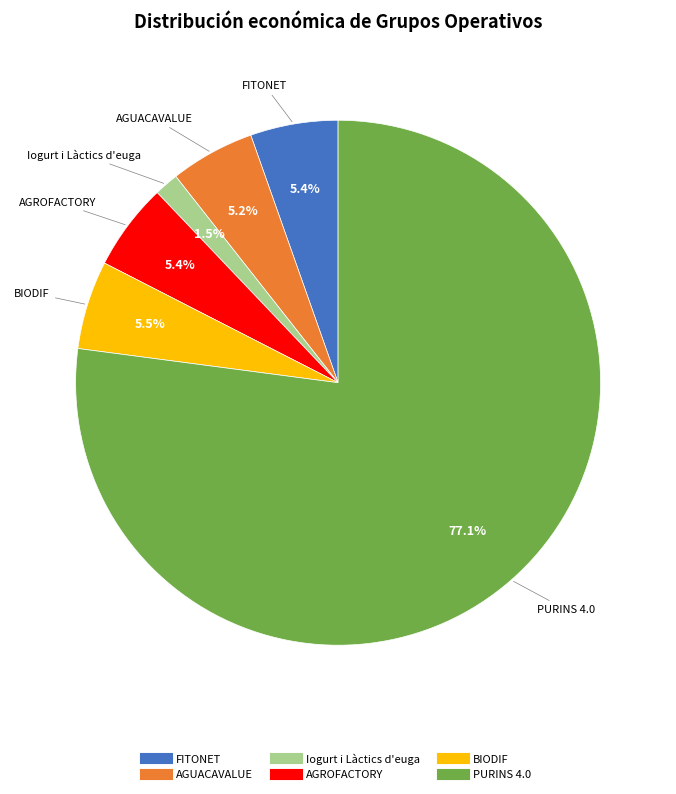

Which slice is the smallest?

Iogurt i Làctics d'euga